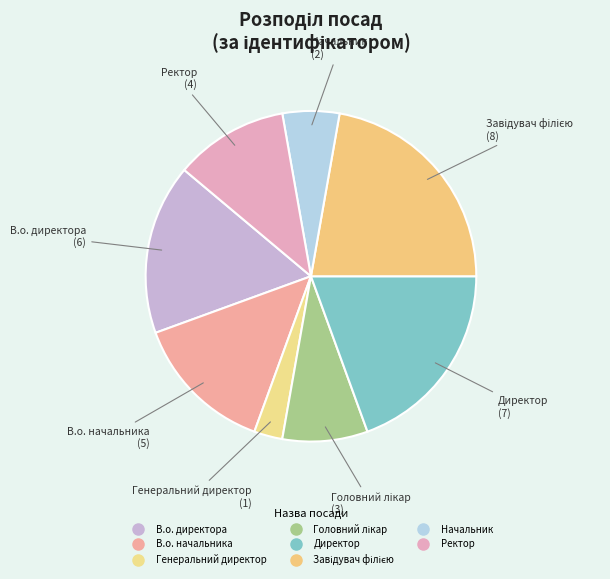

Is there a majority slice in this chart?

No